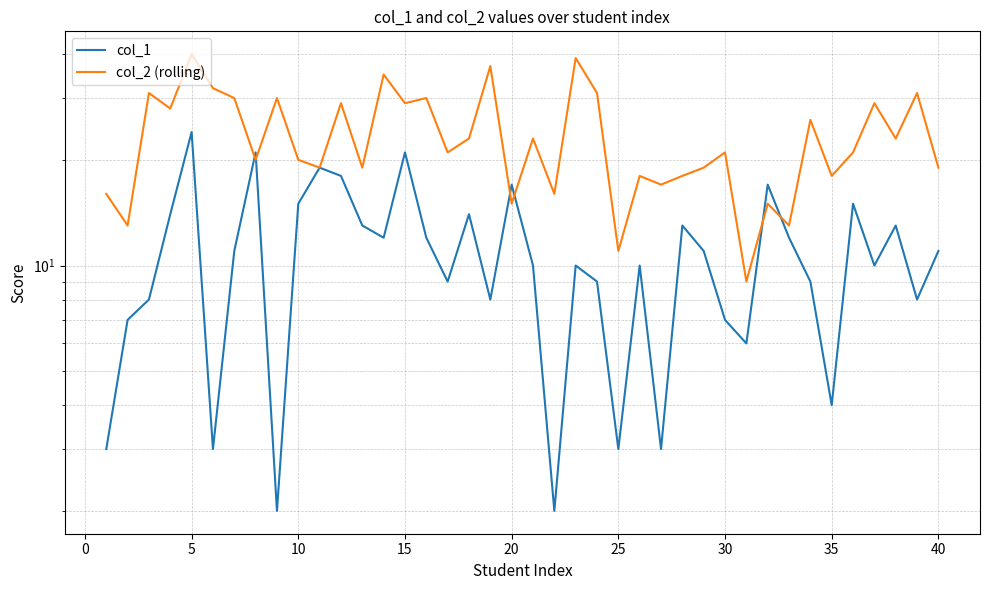

How many lines are shown in the chart?

2